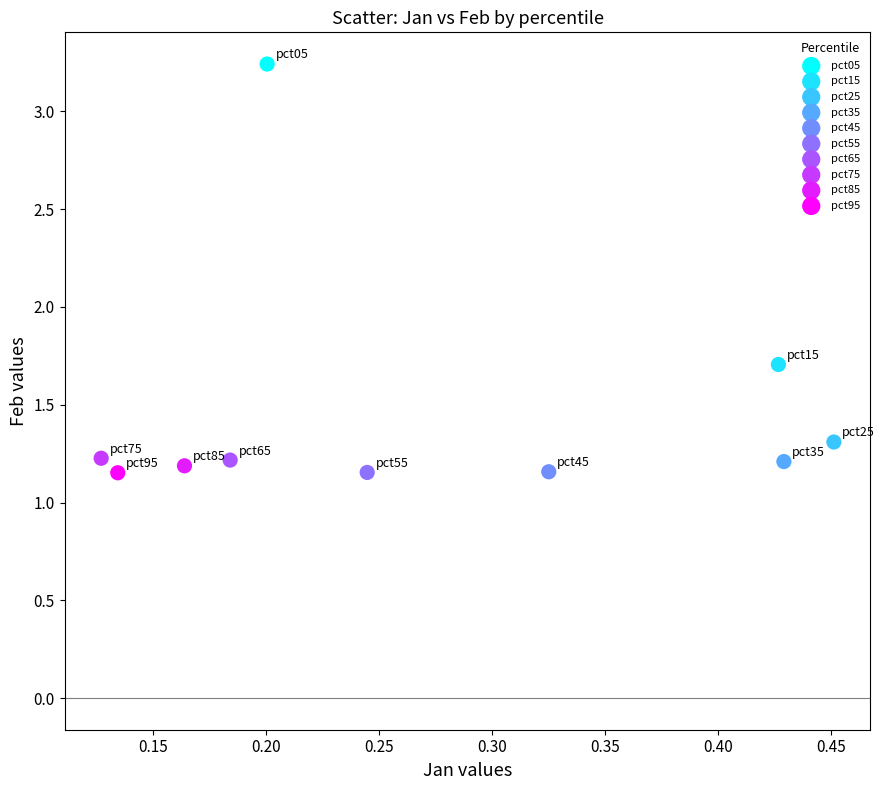

What are all the series names shown in the legend?

pct05, pct15, pct25, pct35, pct45, pct55, pct65, pct75, pct85, pct95